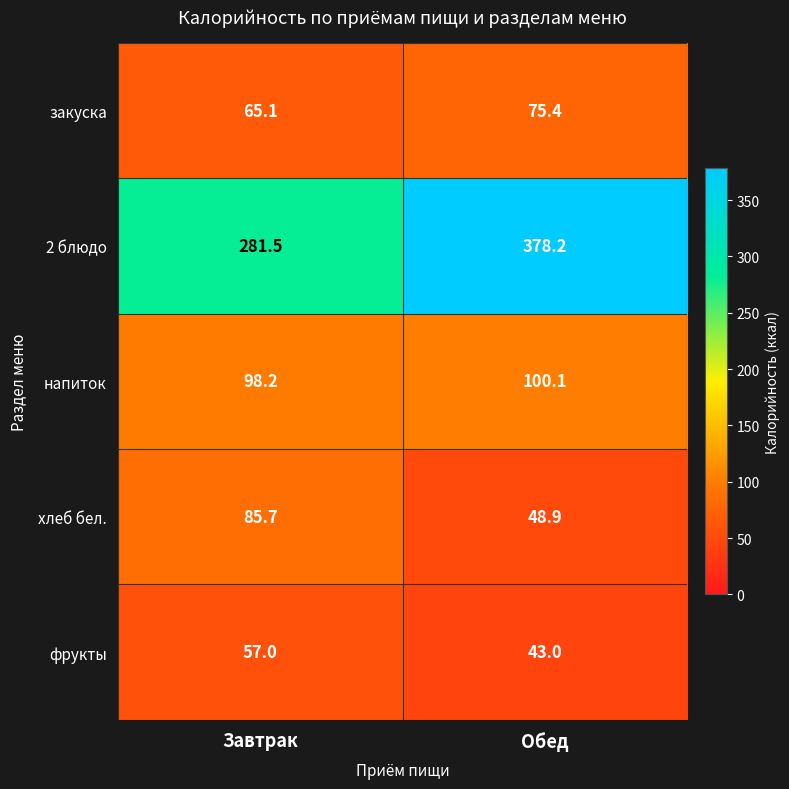

Reading left to right, extract all data points from this chart.

закуска: 65.1	75.4
2 блюдо: 281.5	378.2
напиток: 98.2	100.1
хлеб бел.: 85.7	48.9
фрукты: 57.0	43.0